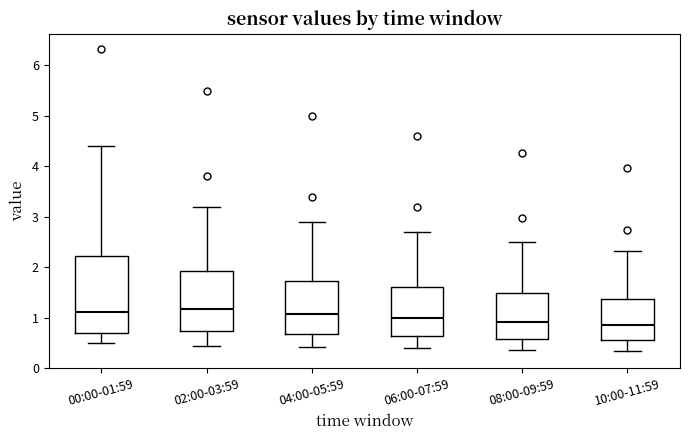

Where is the lower edge of the box for 06:00-07:59 on the y-axis? The values are not printed on the chart, so give them approximately, as read against the axis.

0.6